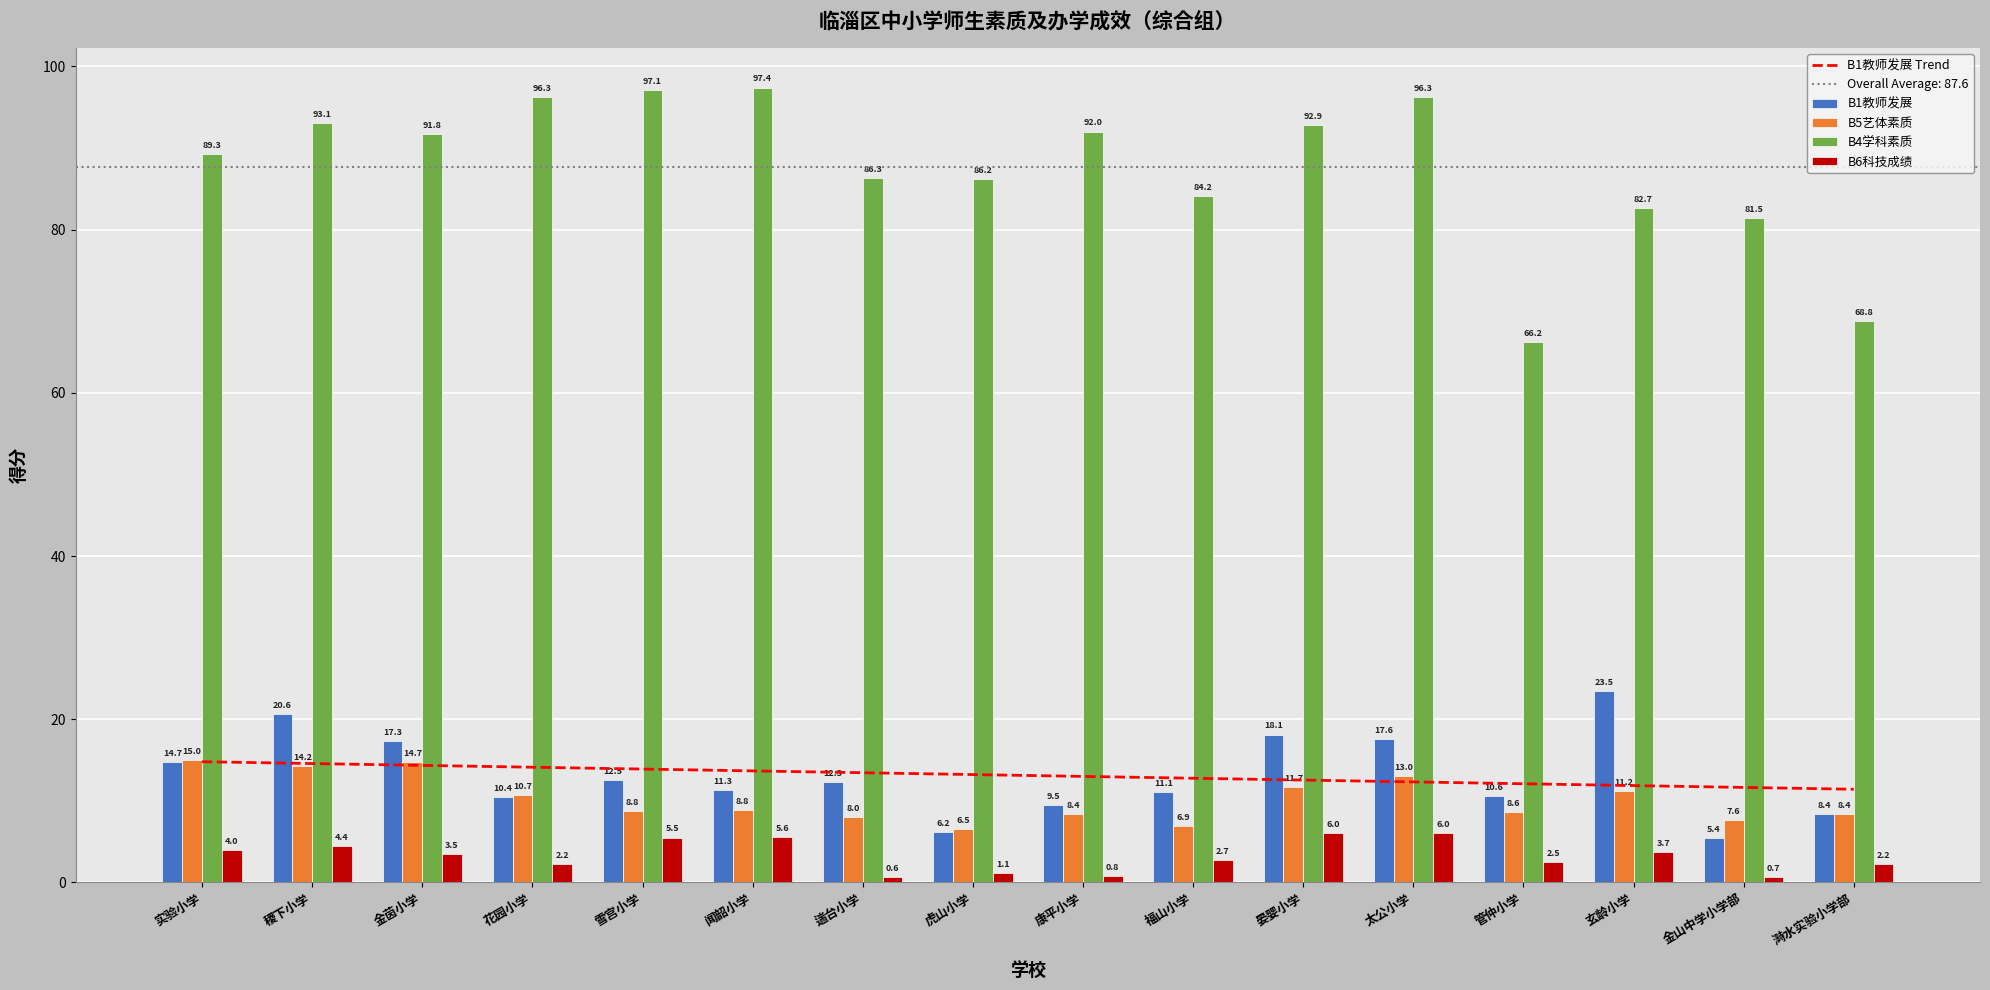

At how many categories does at least one series exceed 22?

16